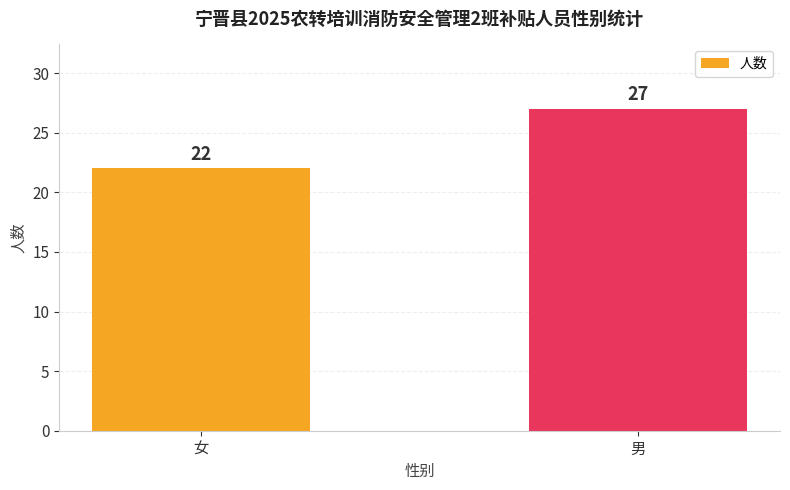

Is it true that the value at 男 is 27?

True